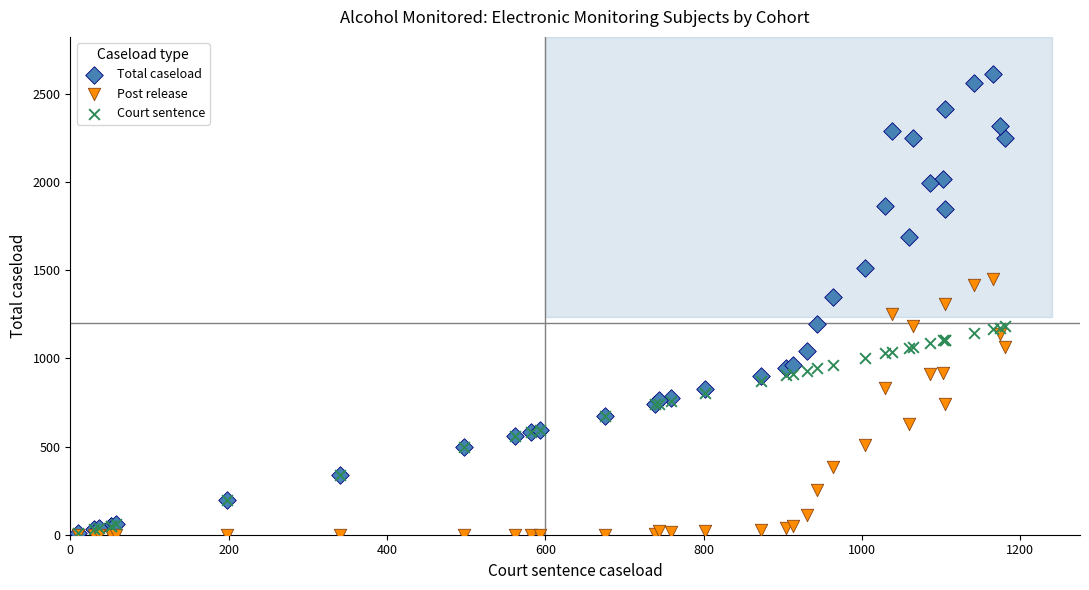

What are all the series names shown in the legend?

Total caseload, Post release, Court sentence